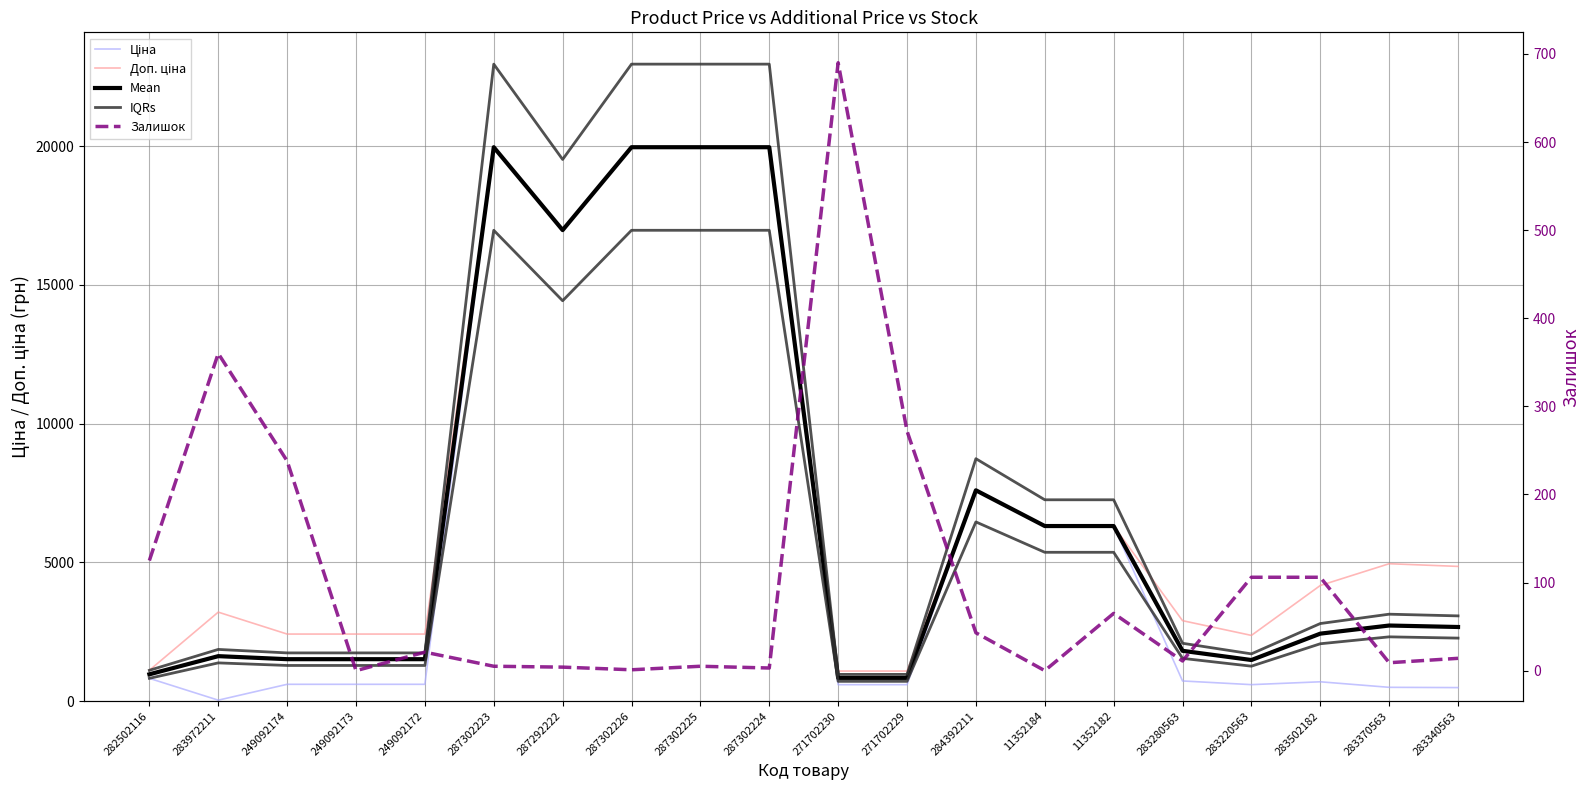

What is the difference between the maximum and second lowest values in the Ціна series?

19478.8